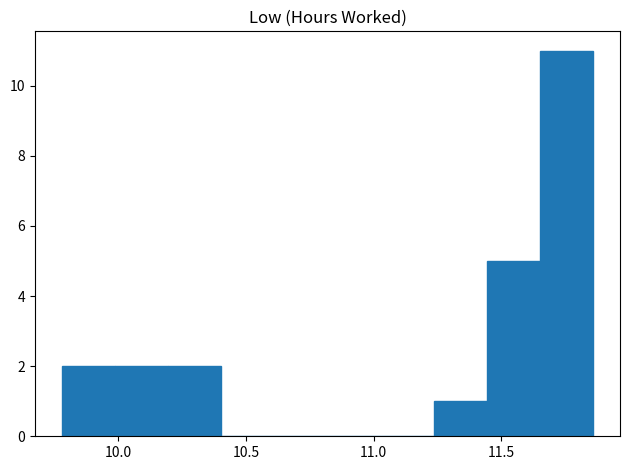

Which range on the x-axis has the tallest bar?

11.65 to 11.85